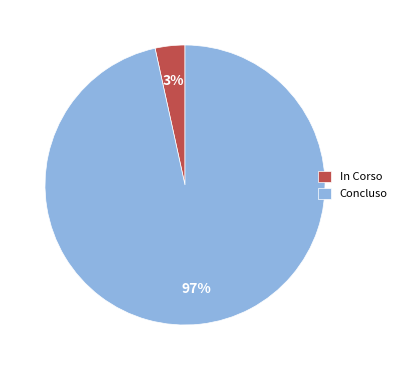

To the nearest percent, what is the average slice percentage?

50%